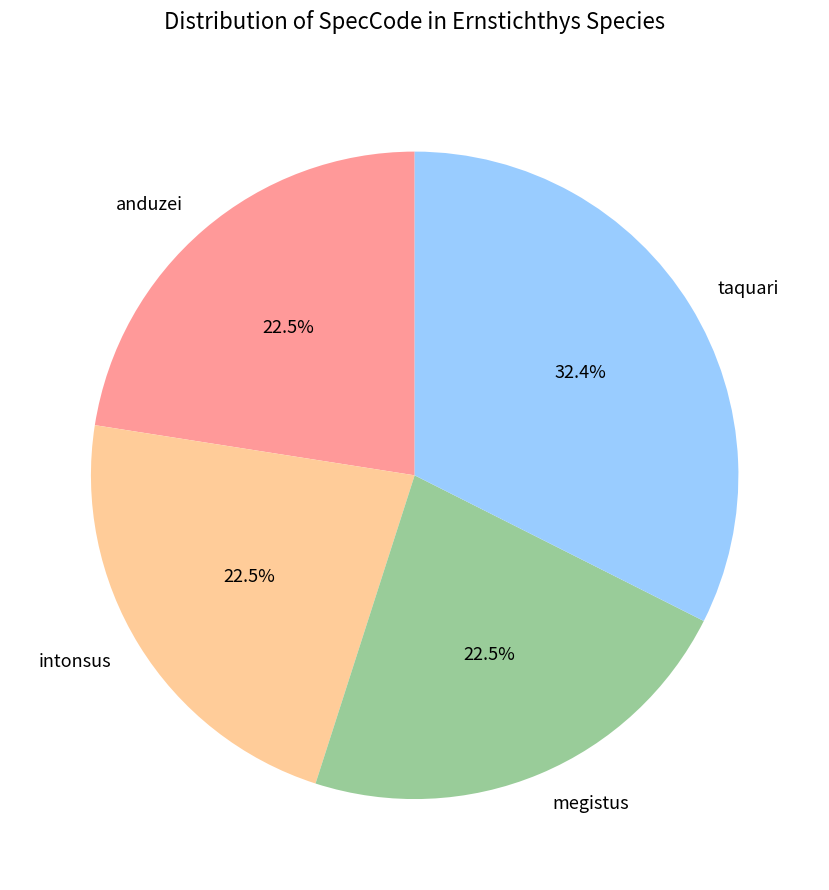

Count the number of slices in the pie.

4